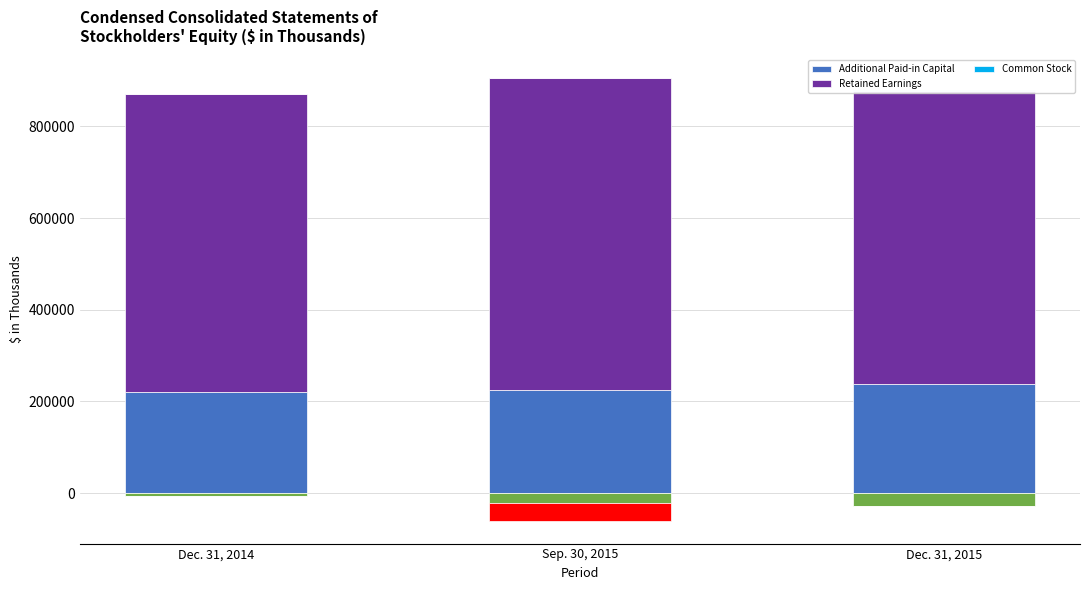

What are all the series names shown in the legend?

Additional Paid-in Capital, Retained Earnings, Common Stock